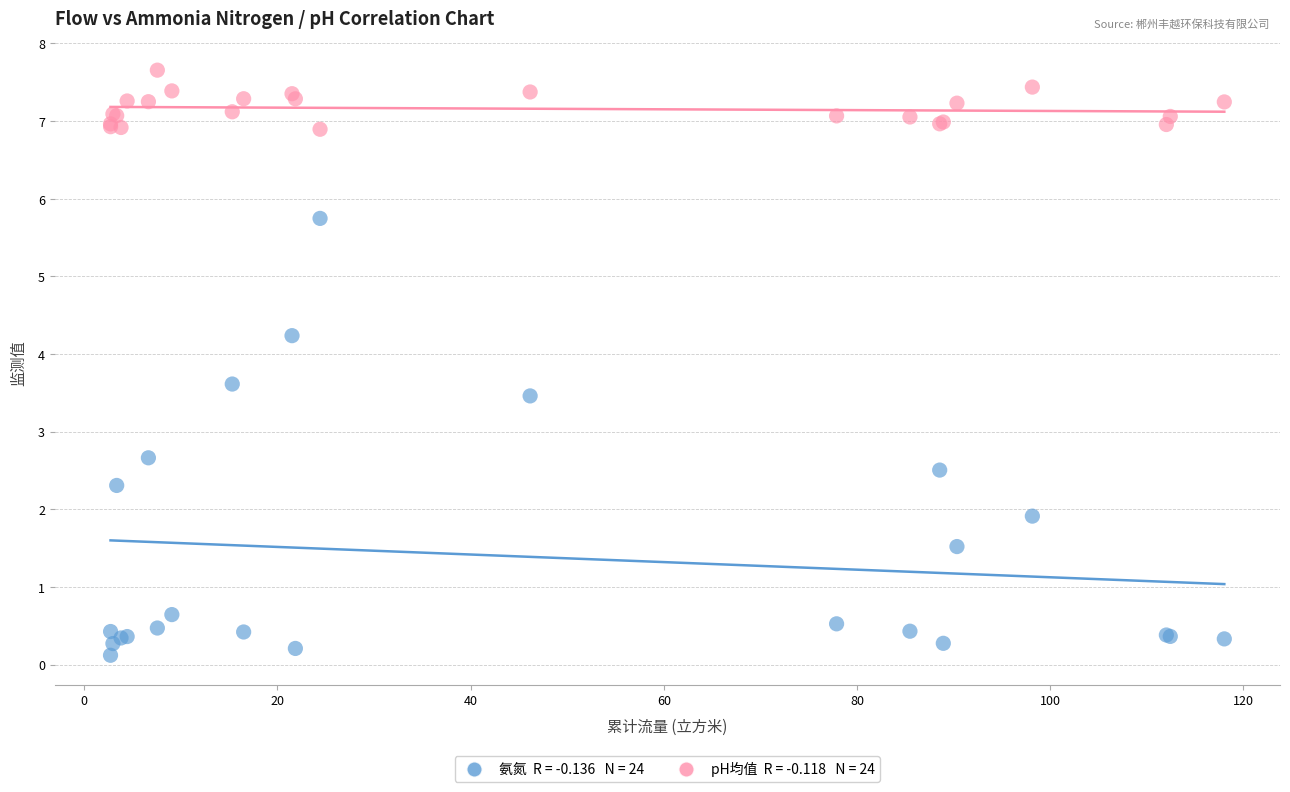

Across all series, what Y value is closest to 3?

2.7